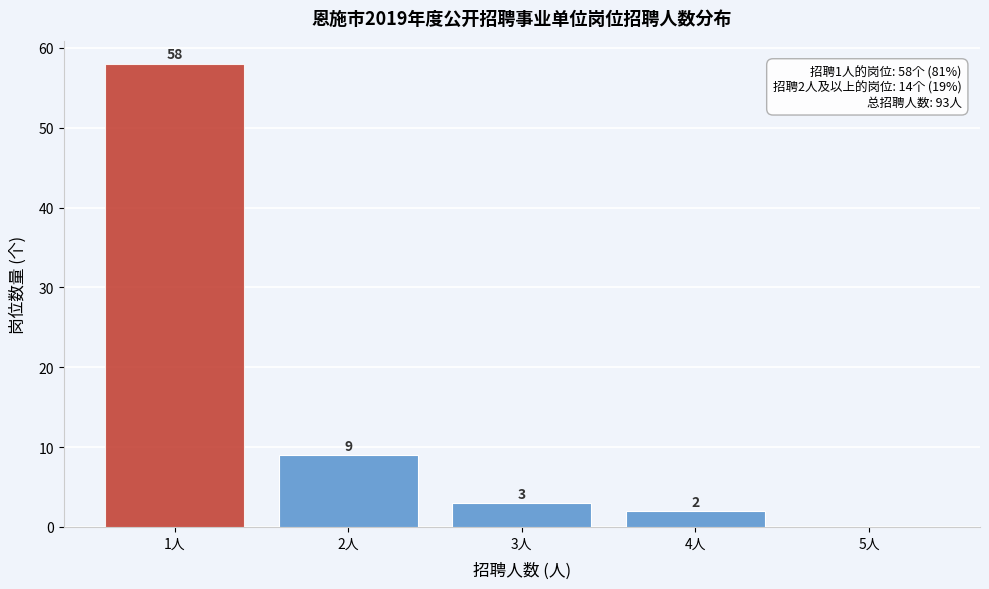

Reading left to right, transcribe all the data shown in this chart.

1人=58	2人=9	3人=3	4人=2	5人=0